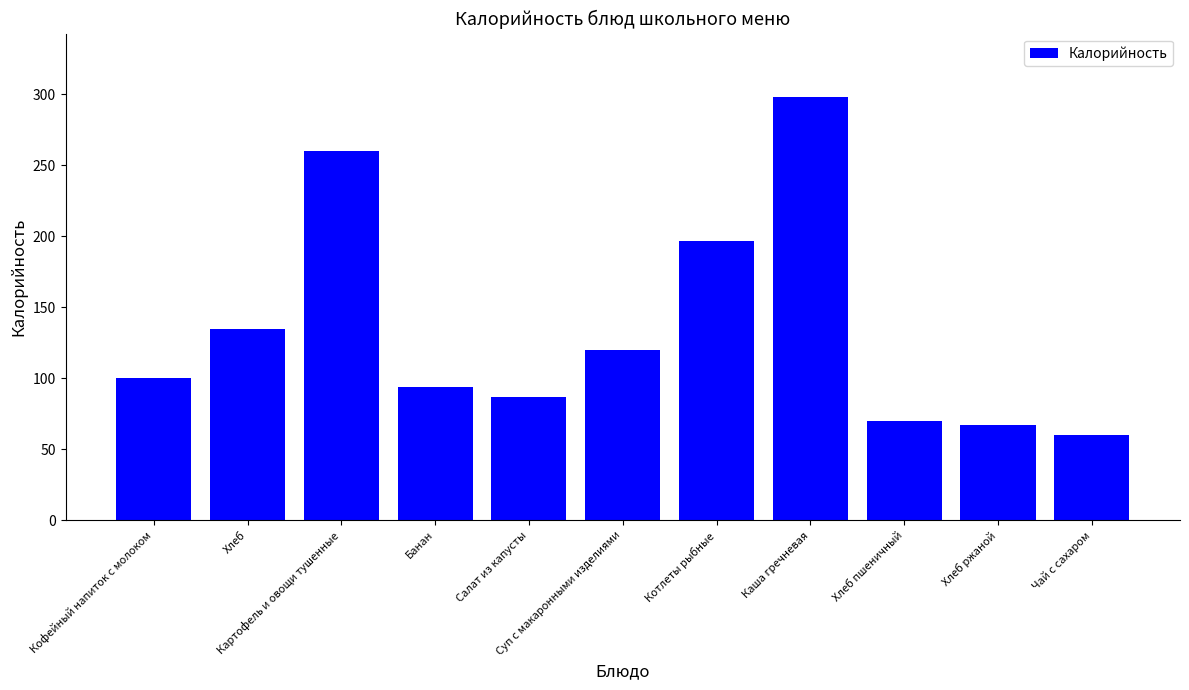

What is the value of the 3rd bar from the left?

260